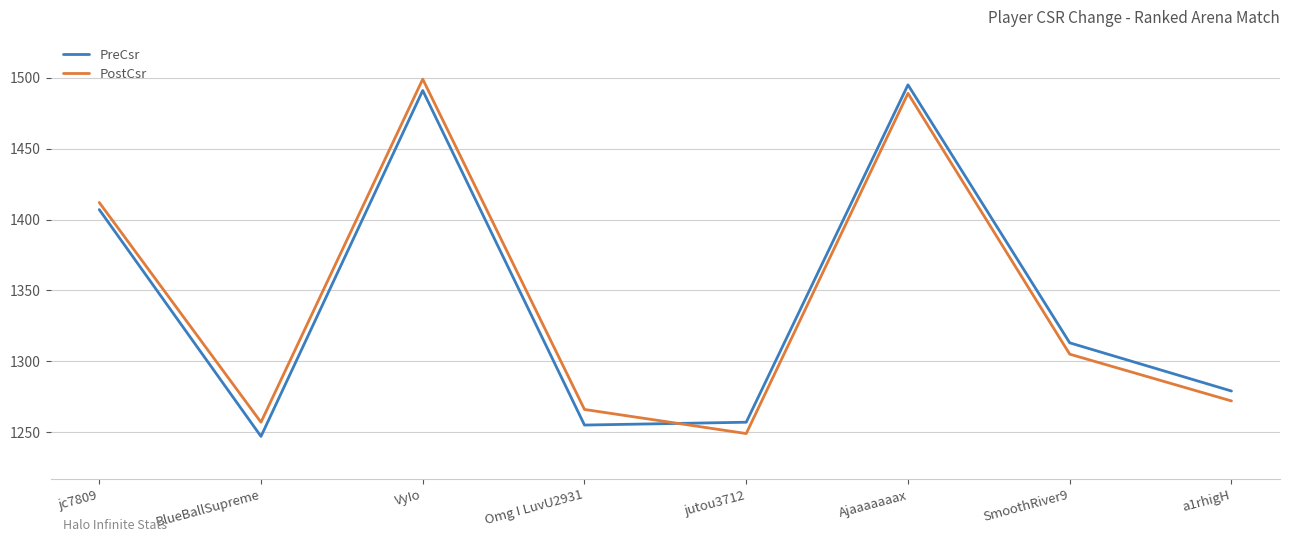

How many series are shown in this chart?

2